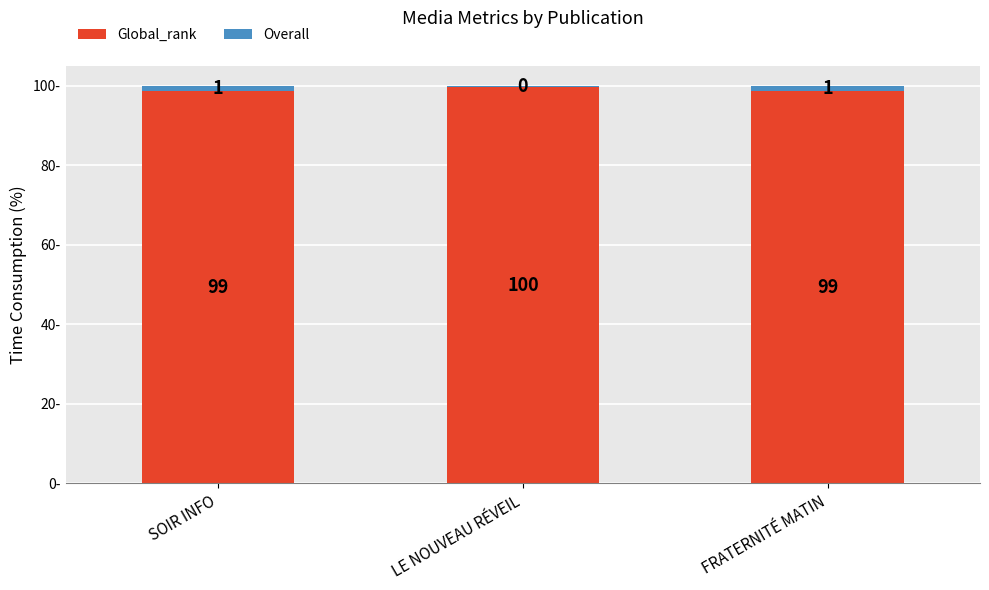

The value of Global_rank at SOIR INFO is 40.3. True or false?

False